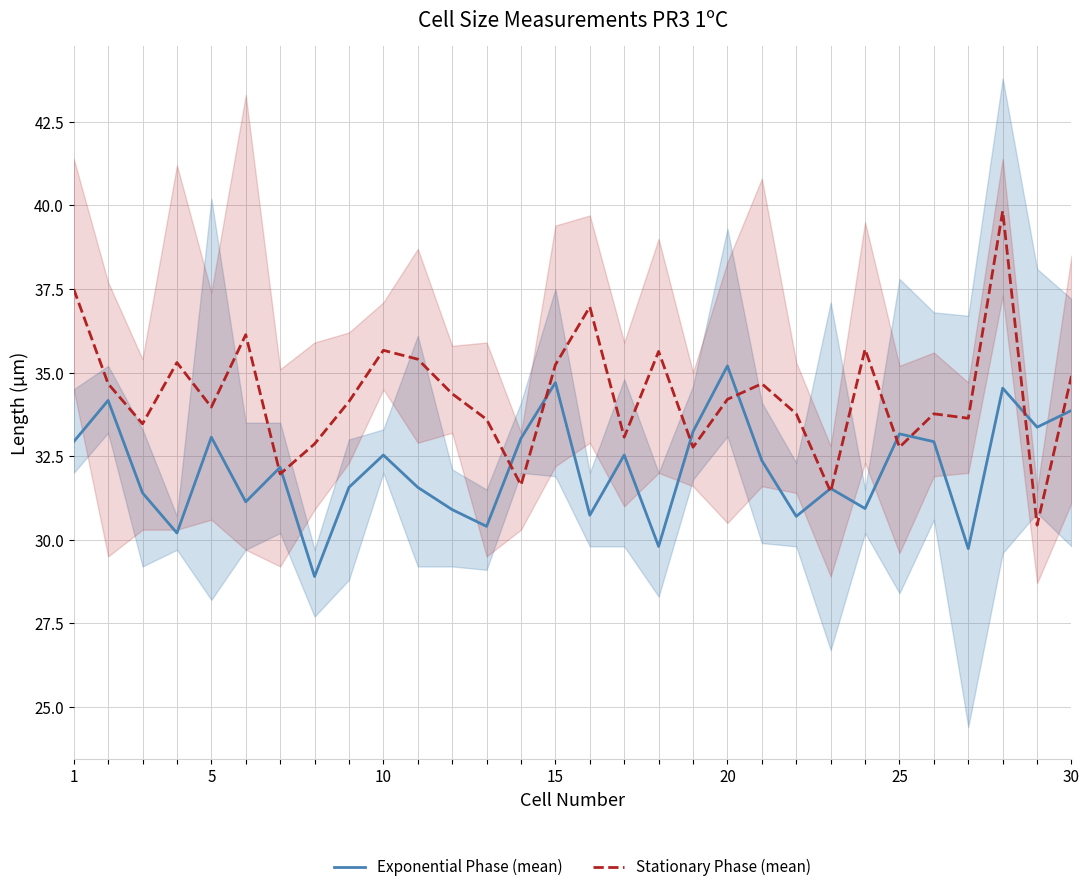

List the series in order of their peak value, lowest first.

Exponential Phase (mean), Stationary Phase (mean)